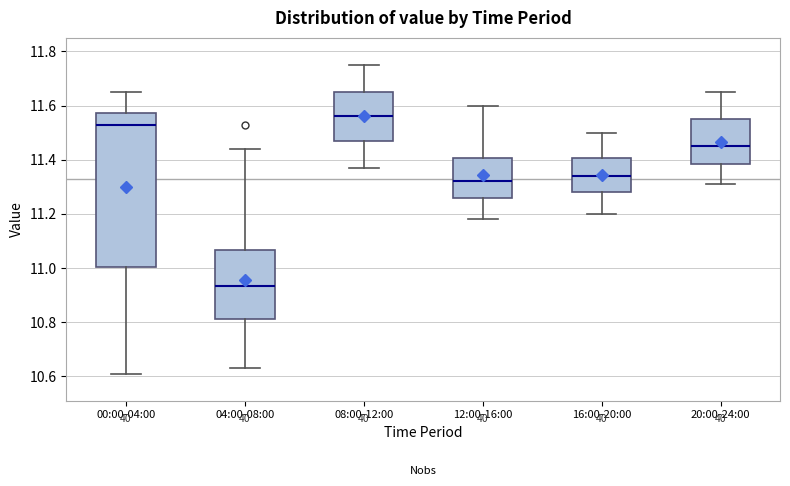

Reading left to right, read every box against the y-axis: the position of its median line, the range the box covers, and the ends of its whiskers. The values are not printed on the chart, so give them approximately, as read against the axis.

00:00-04:00: median 11.54, box 11.00 to 11.58, whiskers 10.62 to 11.66
04:00-08:00: median 10.94, box 10.82 to 11.06, whiskers 10.64 to 11.44
08:00-12:00: median 11.56, box 11.48 to 11.66, whiskers 11.38 to 11.76
12:00-16:00: median 11.32, box 11.26 to 11.40, whiskers 11.18 to 11.60
16:00-20:00: median 11.34, box 11.28 to 11.40, whiskers 11.20 to 11.50
20:00-24:00: median 11.46, box 11.38 to 11.56, whiskers 11.32 to 11.66